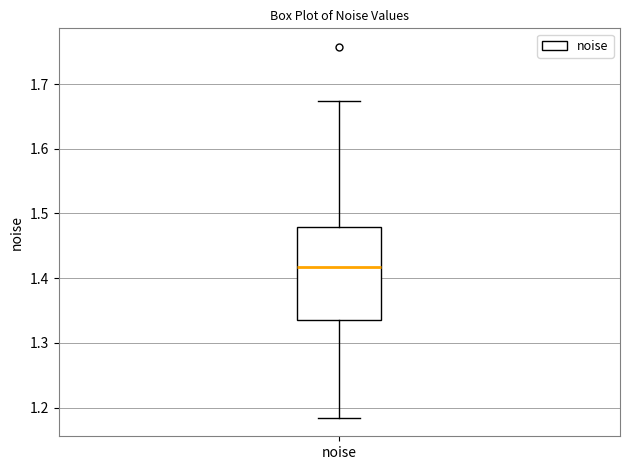

Where is the lower edge of the box for noise on the y-axis? The values are not printed on the chart, so give them approximately, as read against the axis.

1.34